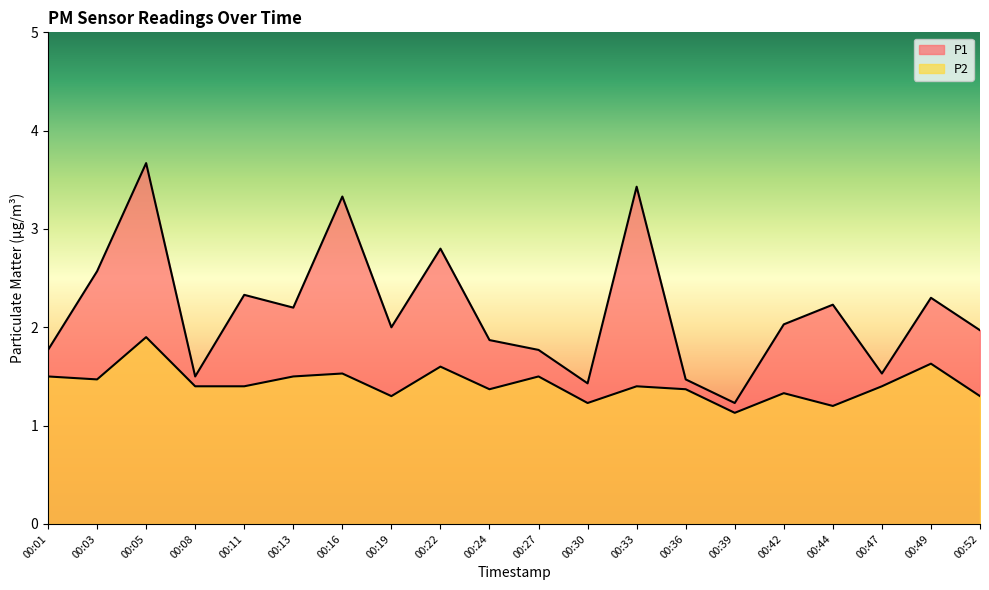

Between 00:22 and 00:47, which is larger?

00:22